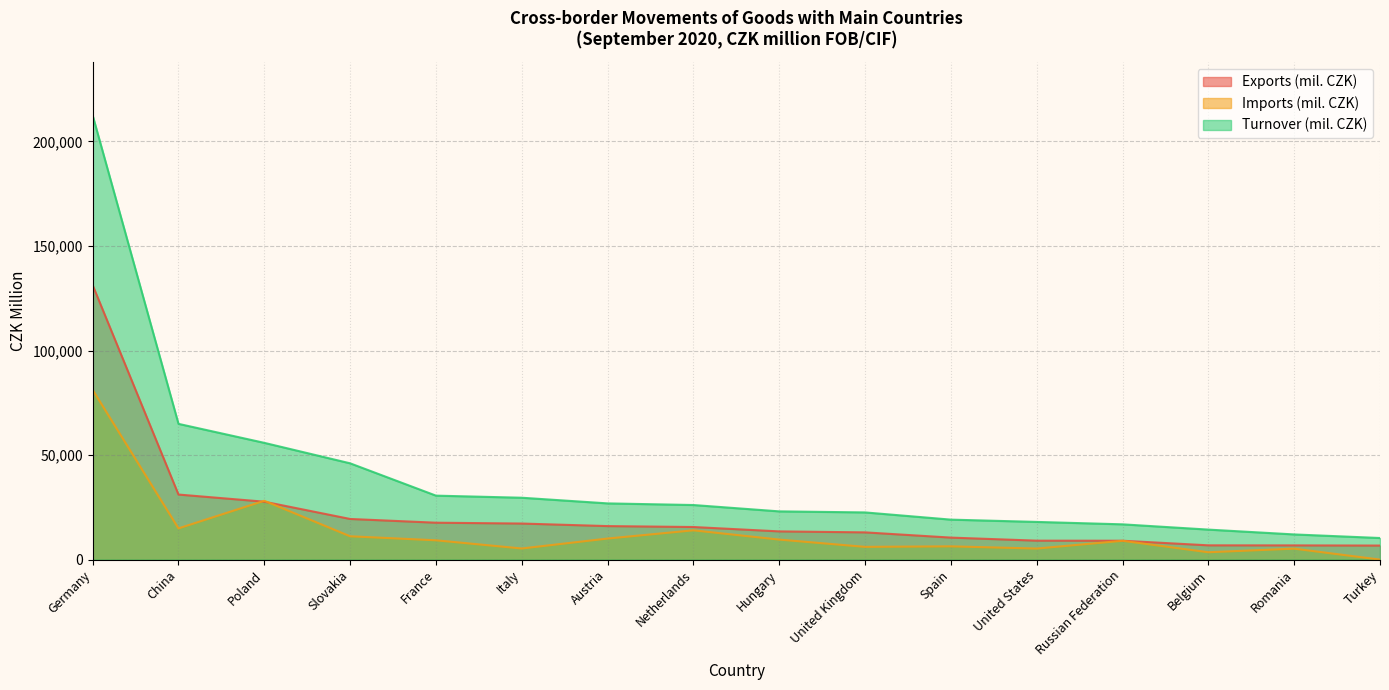

At which label is Imports (mil. CZK) closest to 40600?

Poland